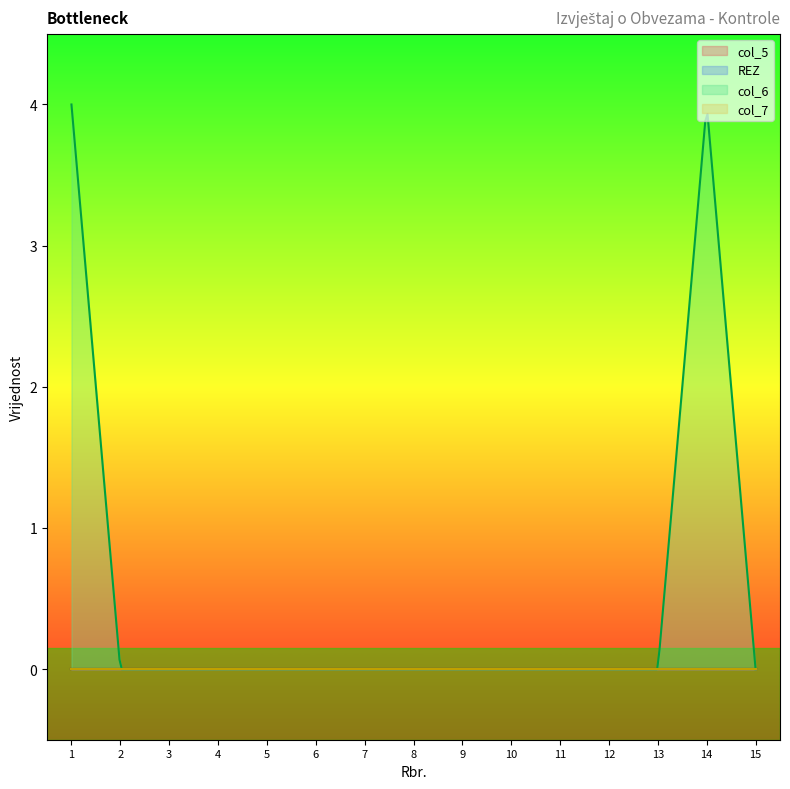

At which label is REZ closest to 0?

1